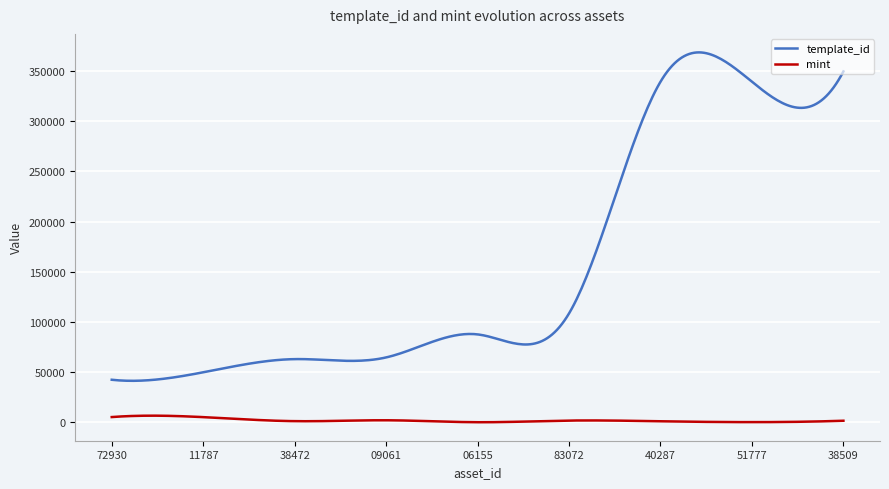

What is the greatest value displayed?

368473.5